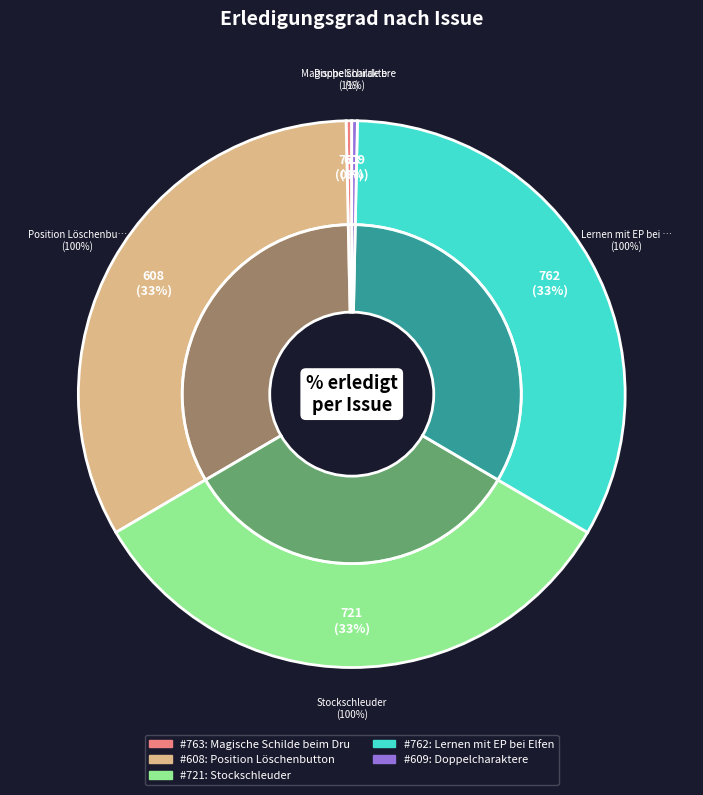

True or false: 763 accounts for 0% of the total.

True